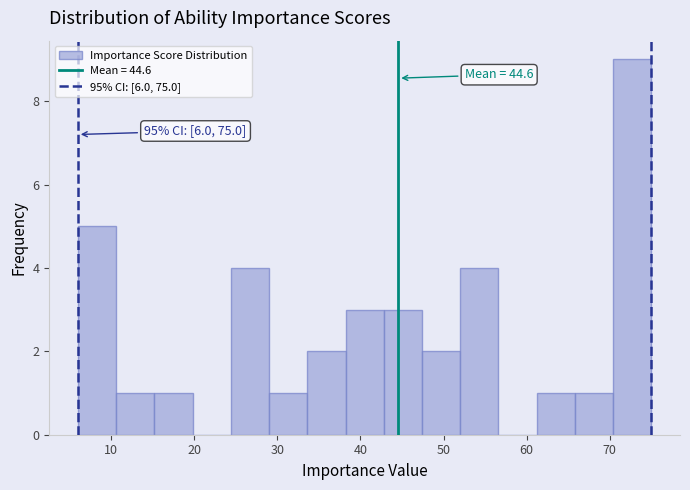

Which range on the x-axis has the tallest bar?

70.4 to 75.0